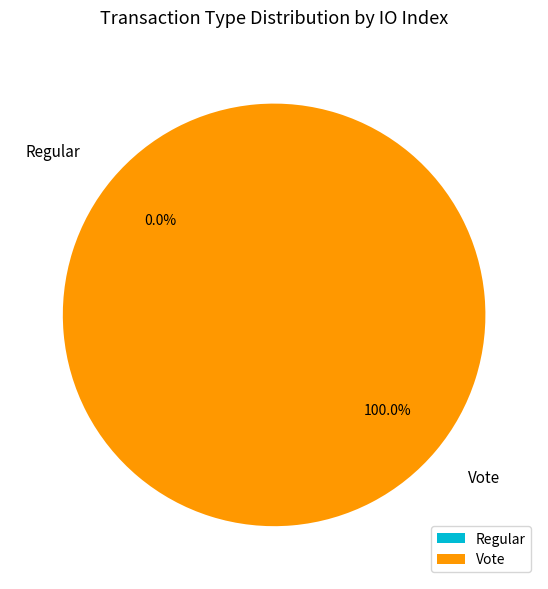

Is the sum of Vote and Regular greater than half?

Yes